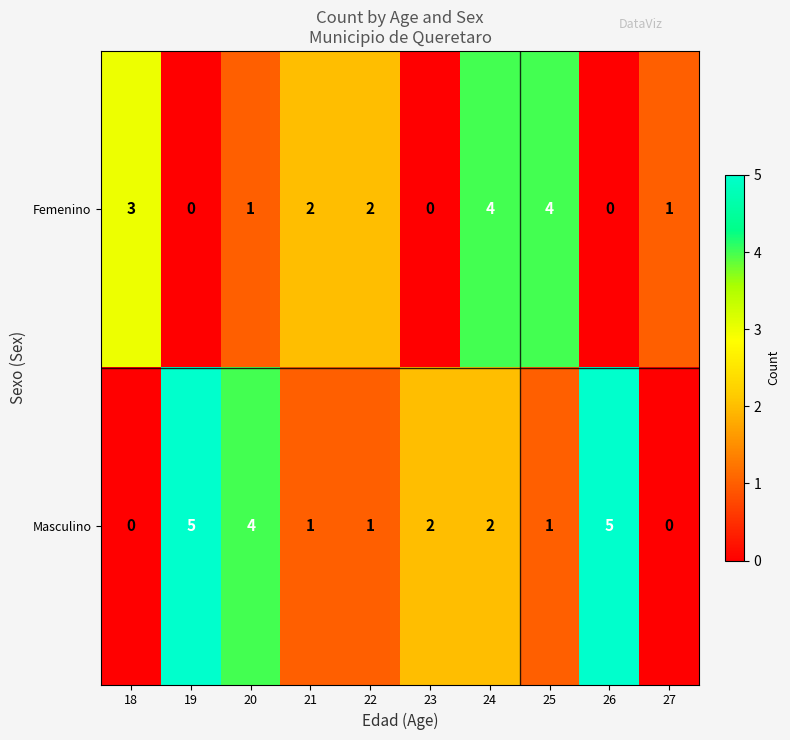

How many values in the Femenino series are below 2?

5